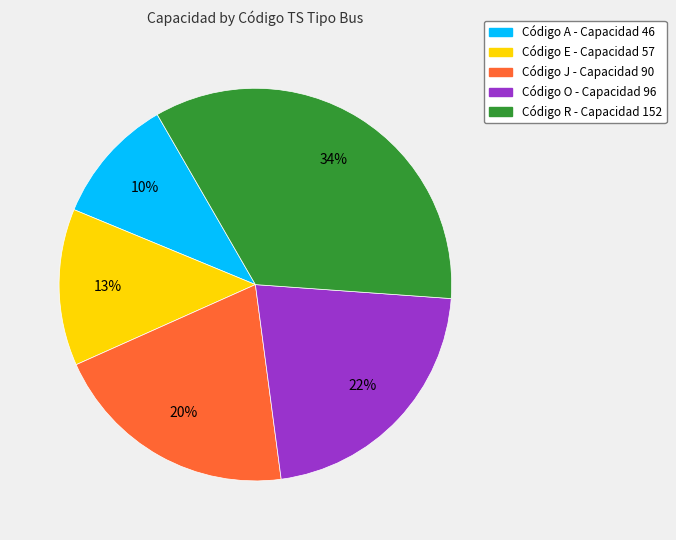

To the nearest percent, what is the average slice percentage?

20%